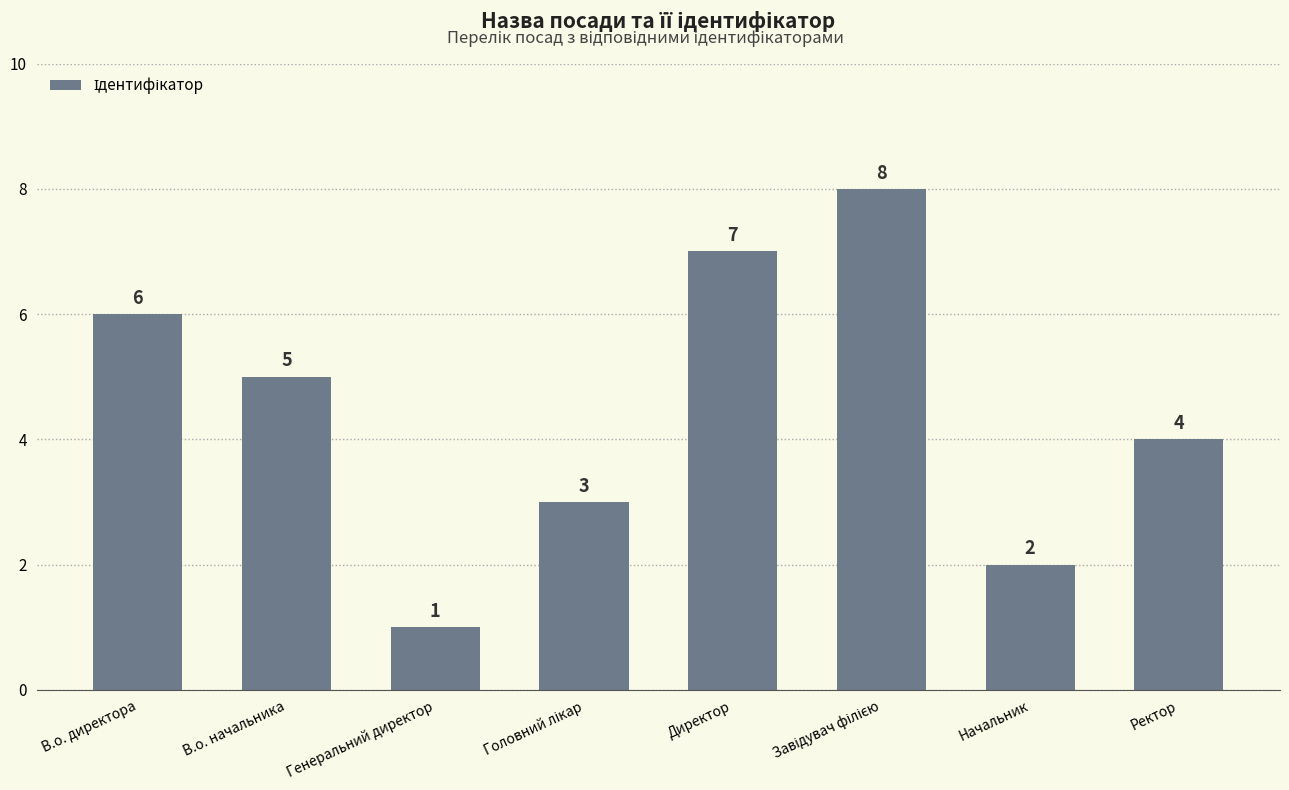

What is the difference between the values at Генеральний директор and В.о. директора?

5